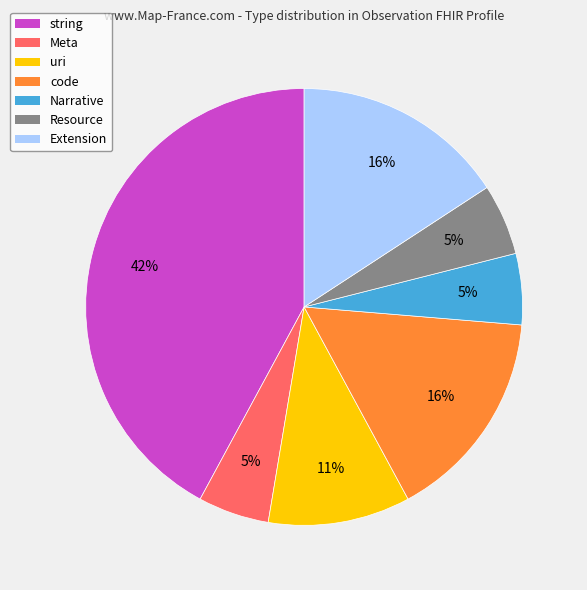

How many slices are in this pie chart?

7